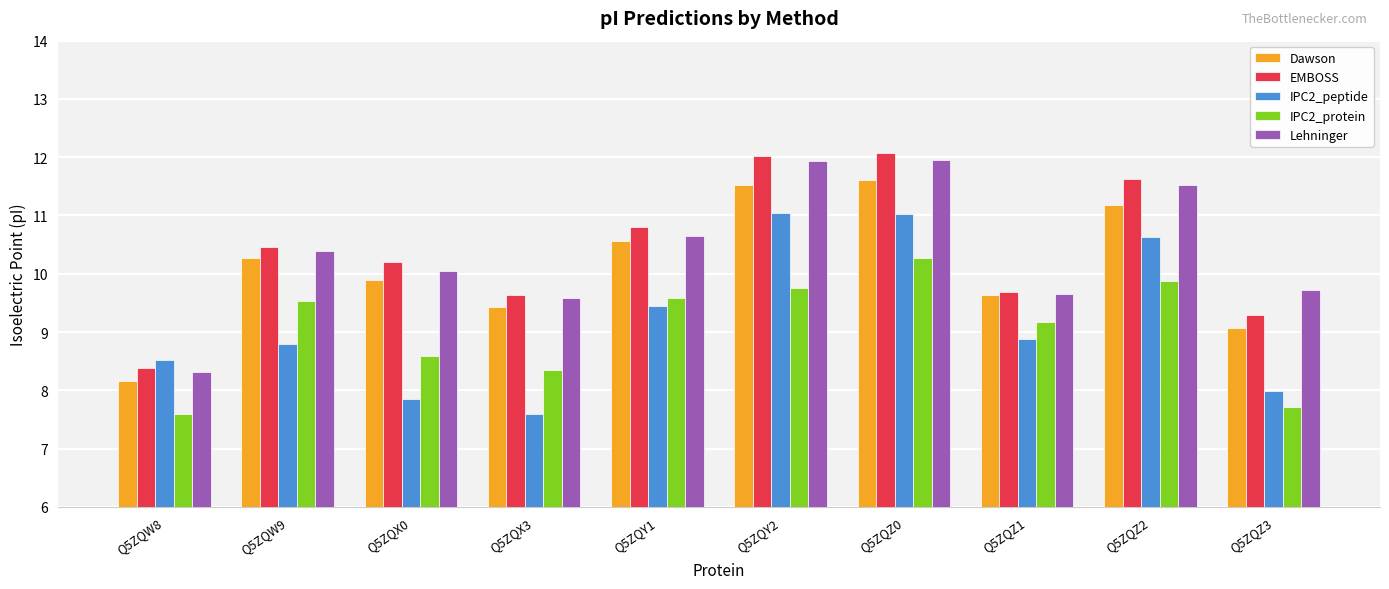

Is it true that Lehninger equals 15.5 at Q5ZQX3?

False